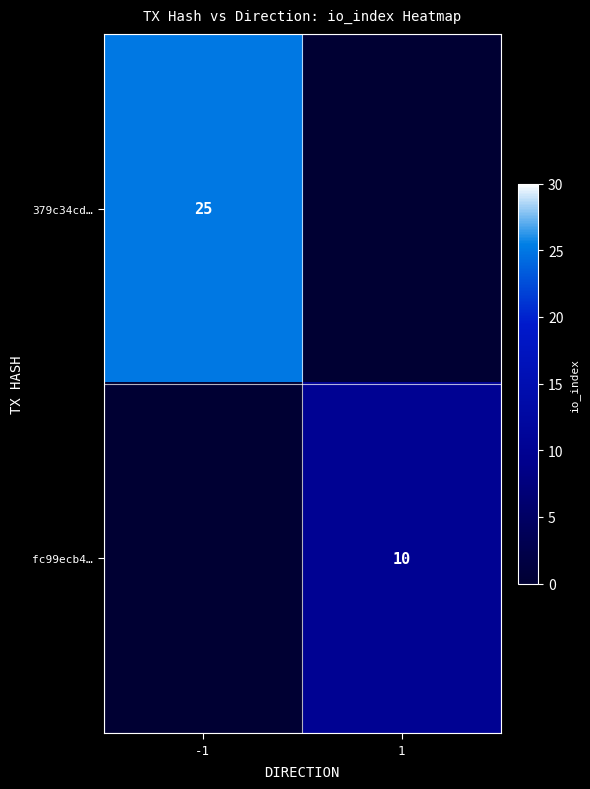

The value of fc99ecb4… at 1 is 10. True or false?

True